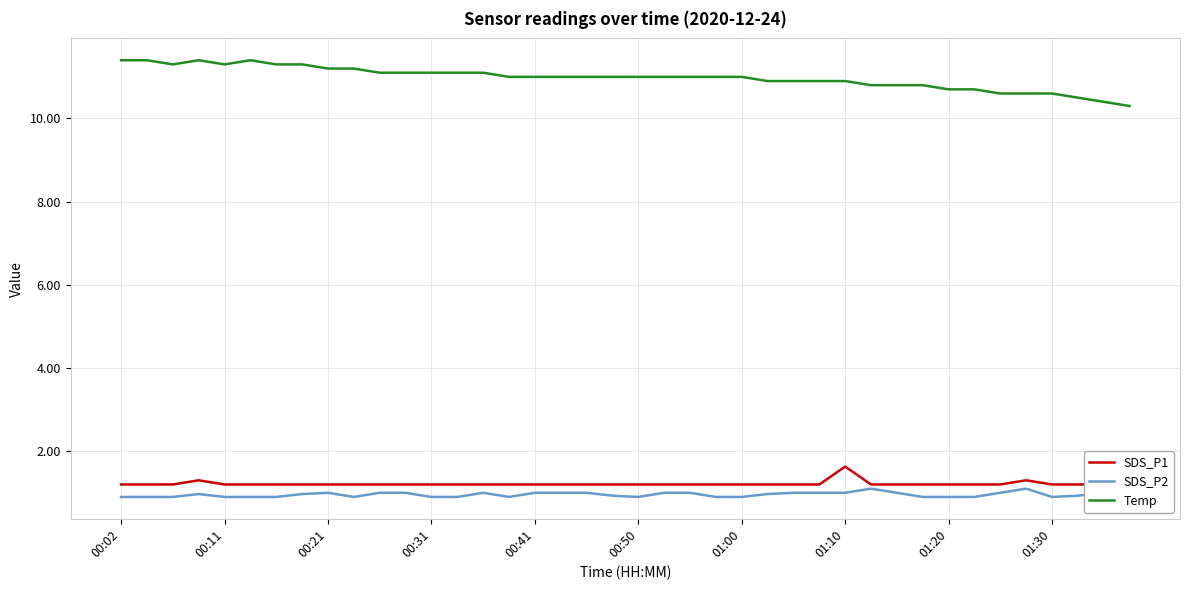

At 17, list the series in order from largest to smallest.

Temp, SDS_P1, SDS_P2